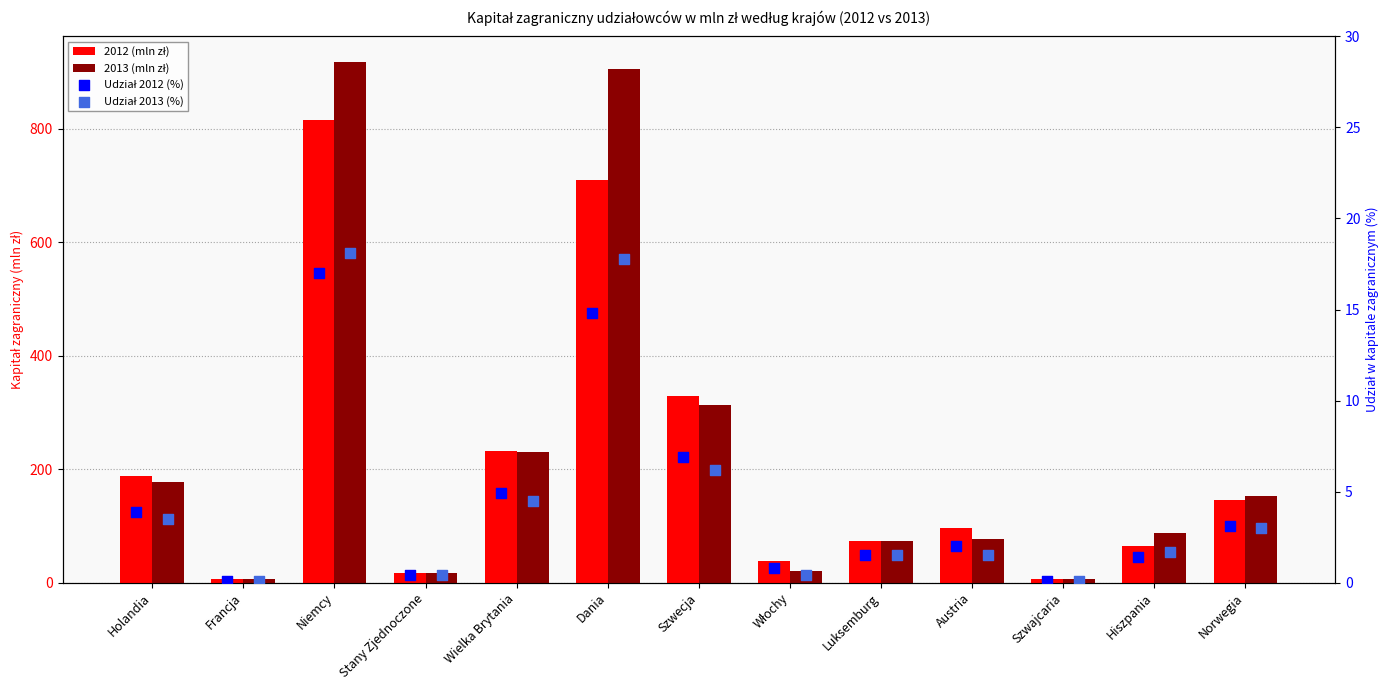

Which series contains the highest Y value?

2013 (mln zł)